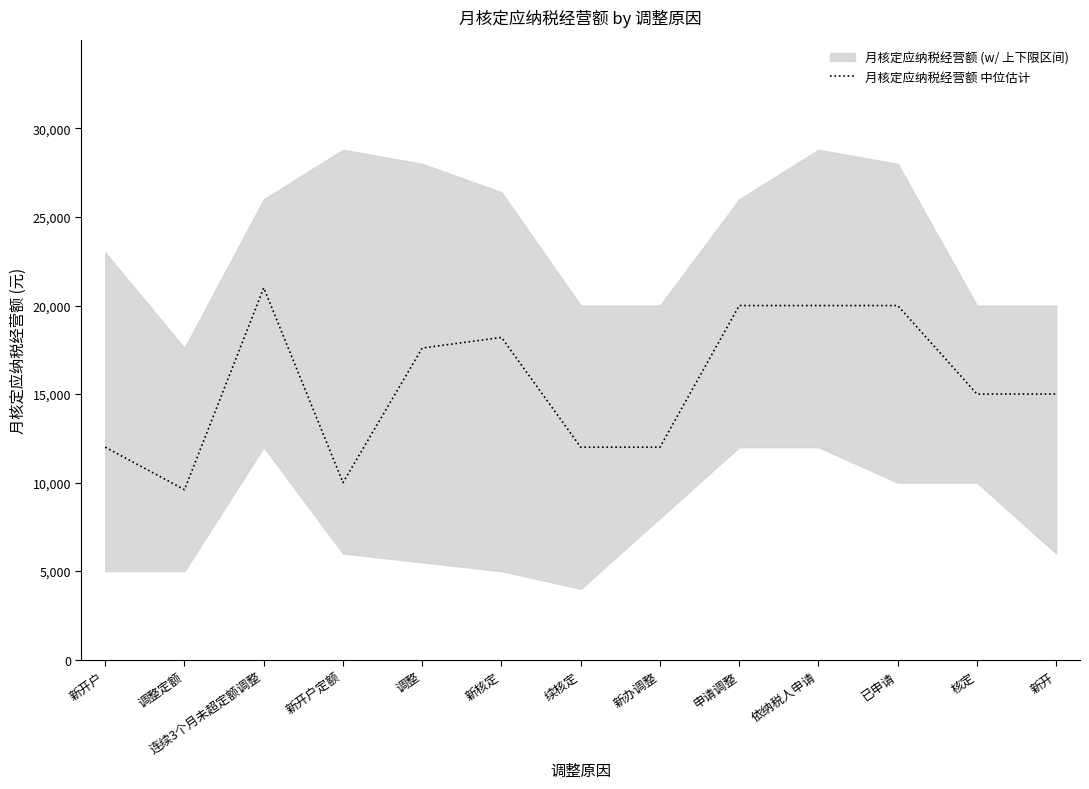

What is the change in value from 调整定额 to 新核定?

+8600